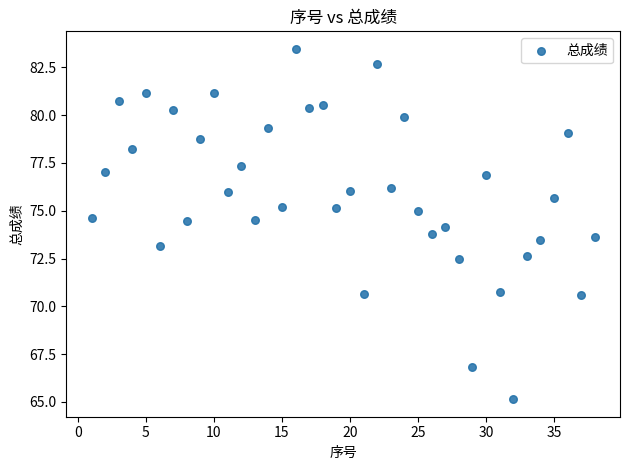

What is the range of X values (max minus min)?

37.0